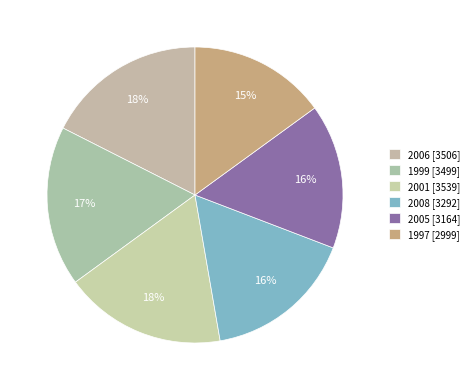

Does 2001 represent more than half of the total?

No